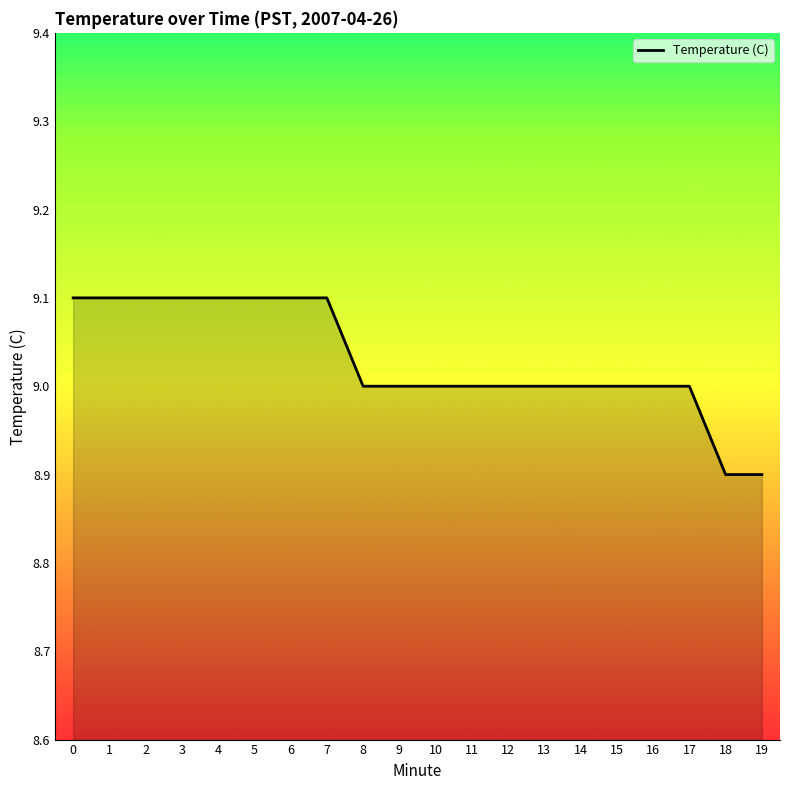

What is the smallest value displayed?

8.9